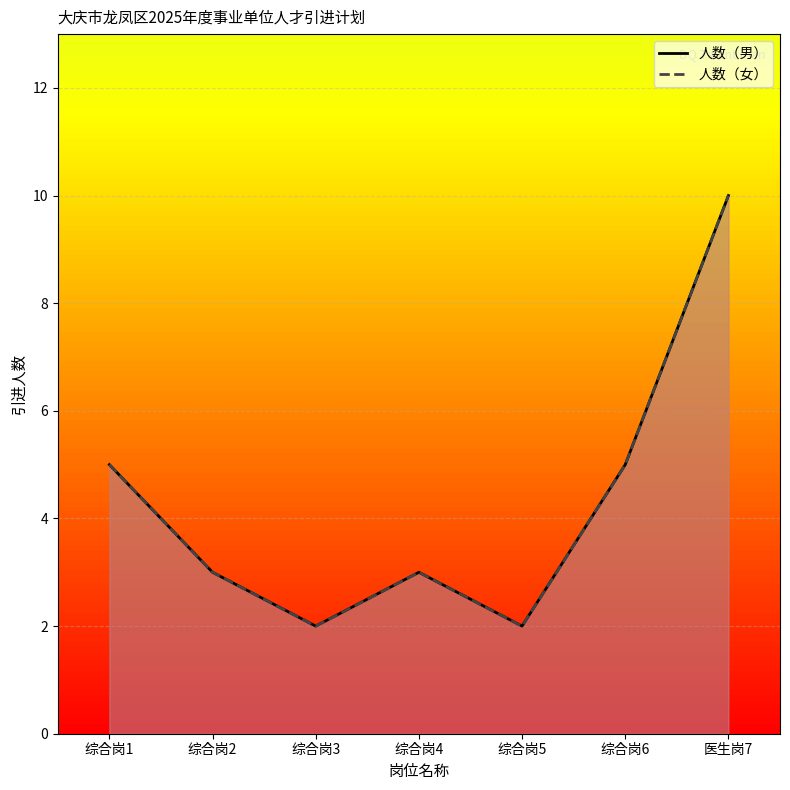

What is the value of the 人数（女） point at the 7th from the left?

10